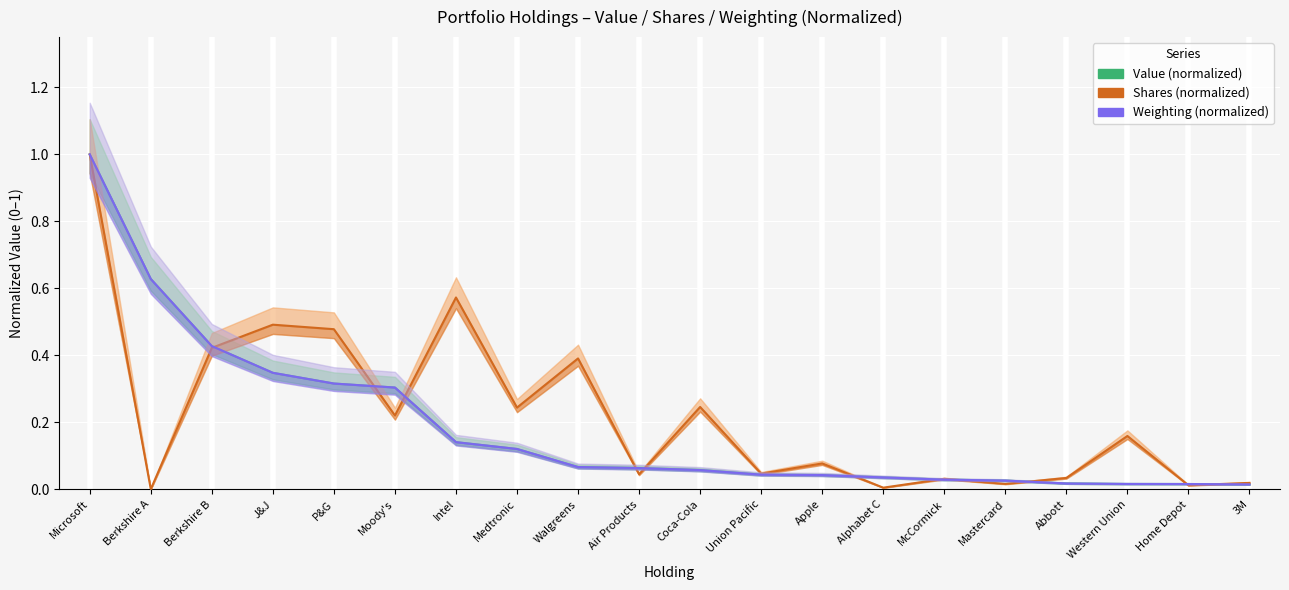

What is the average value of the Shares (normalized) series?

0.2